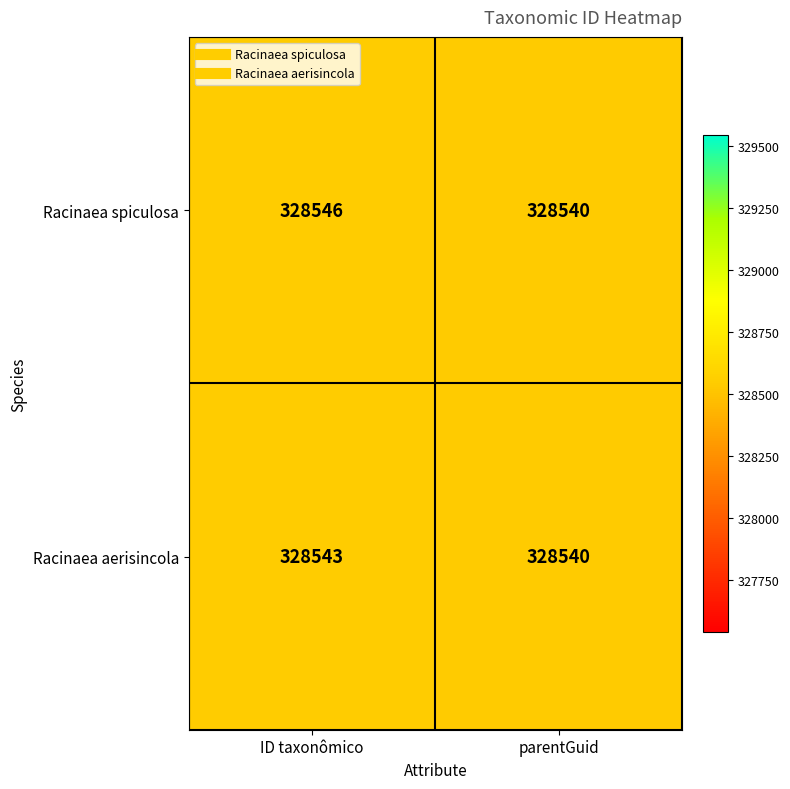

Between ID taxonômico and parentGuid, which series saw the biggest shift?

Racinaea spiculosa